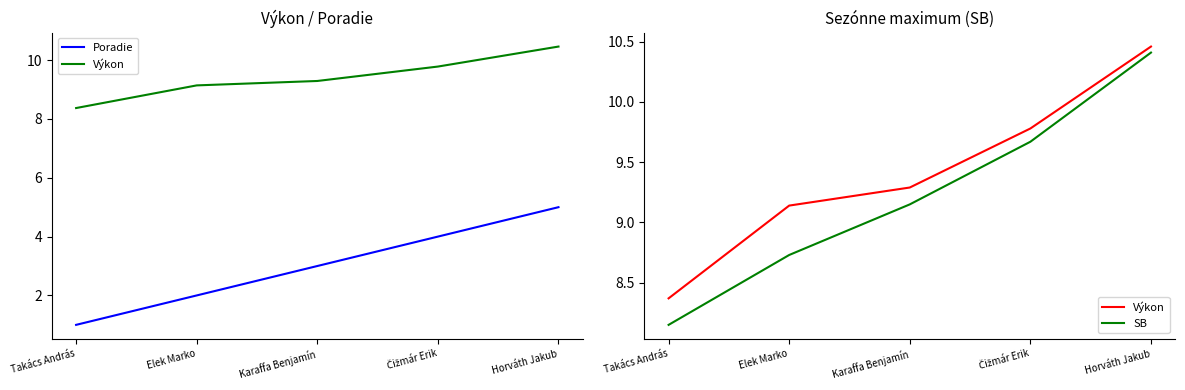

At which label is Výkon closest to 9?

Elek Marko